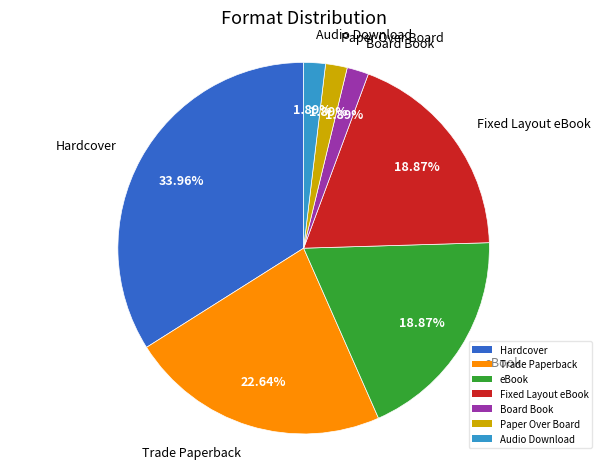

What percentage do eBook and Board Book together represent?

20.8%